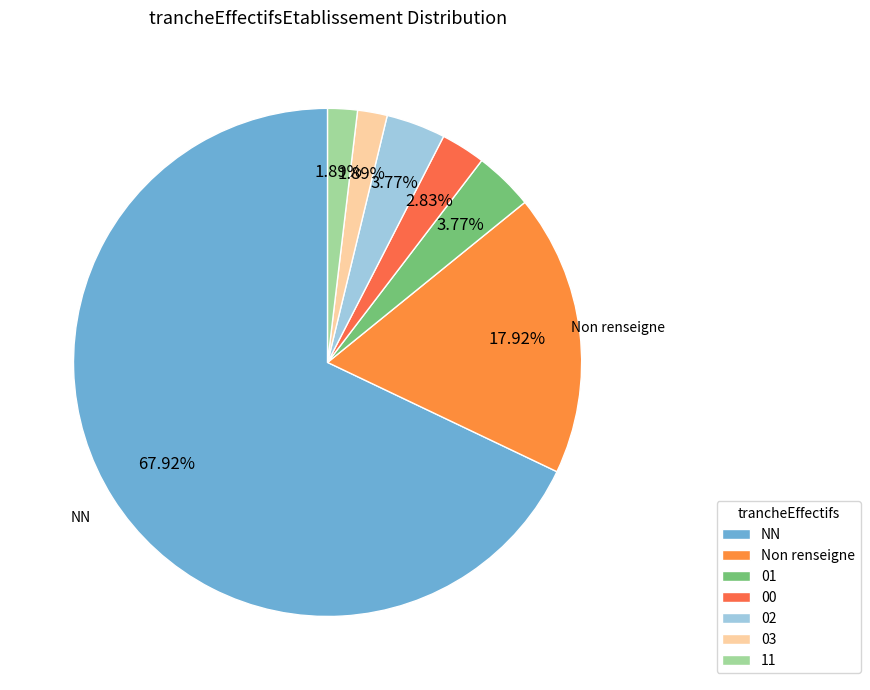

Is there any slice that represents more than half of the pie?

Yes